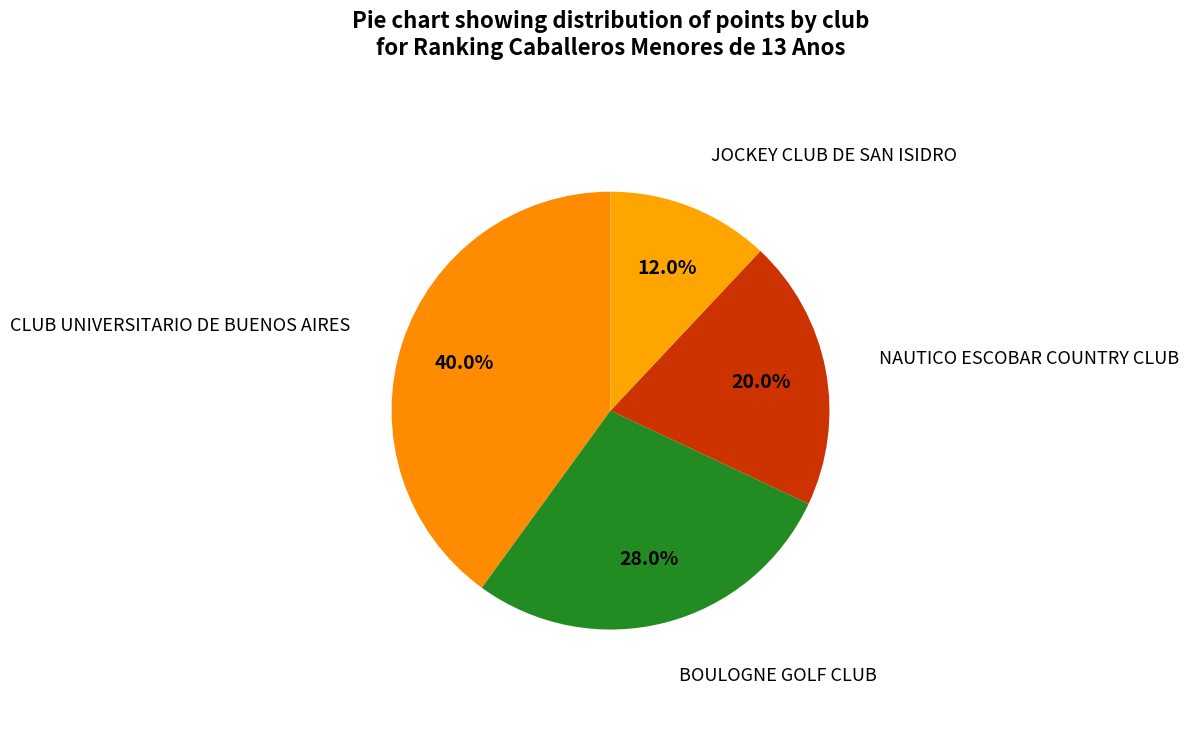

How many slices are in this pie chart?

4